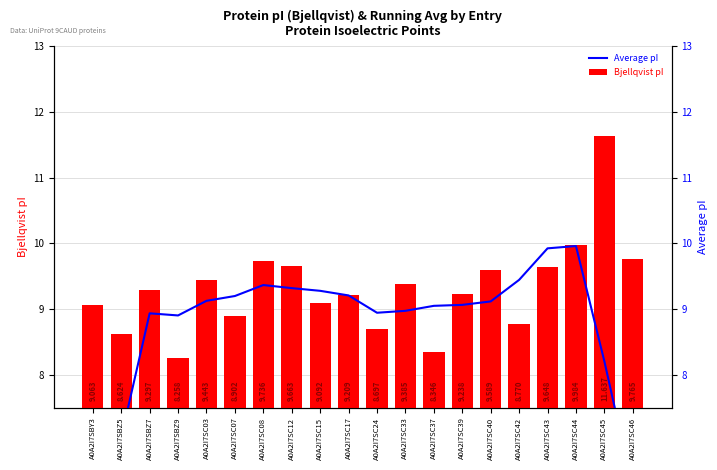

The value of Average pI at A0A2I7SC45 is 8.2. True or false?

True